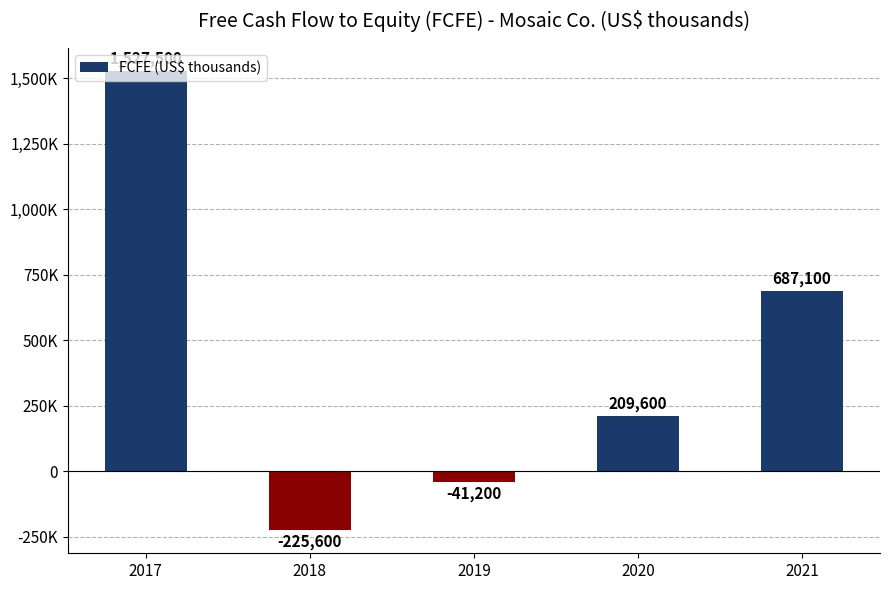

List the labels in order of value, smallest first.

2018, 2019, 2020, 2021, 2017